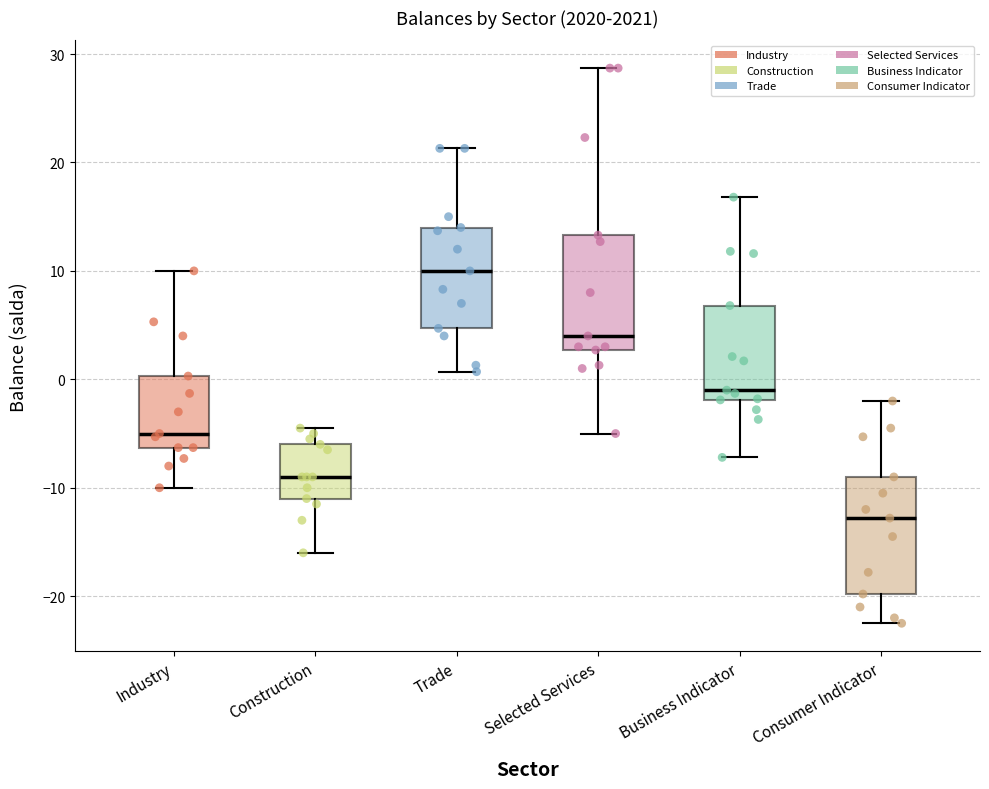

Where does the median line of the box for Construction sit on the y-axis? The values are not printed on the chart, so give them approximately, as read against the axis.

-9